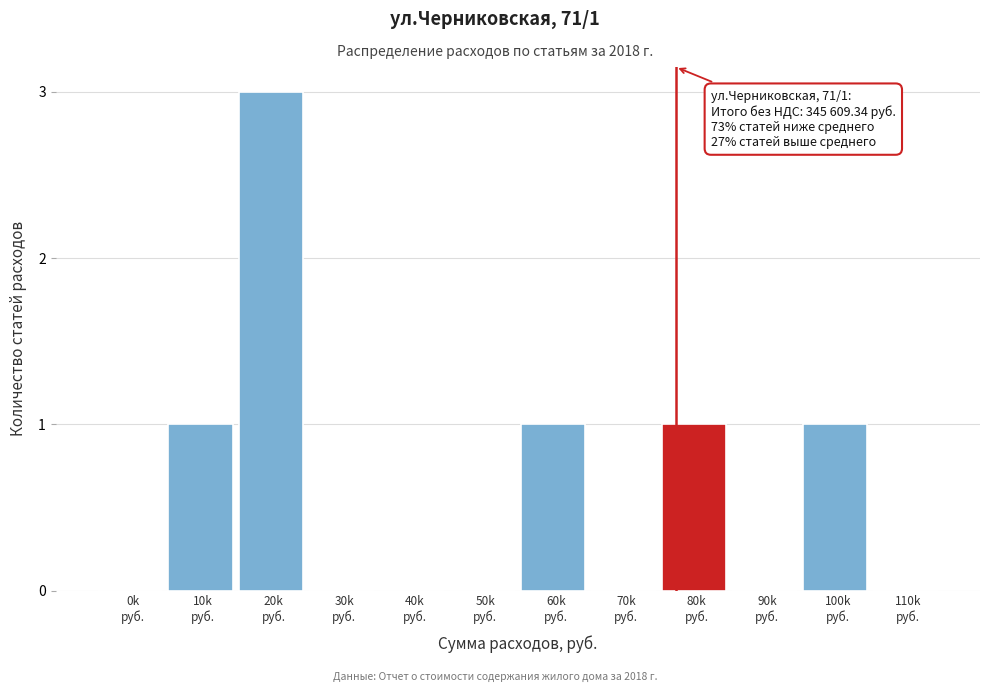

What is the greatest value displayed?

3